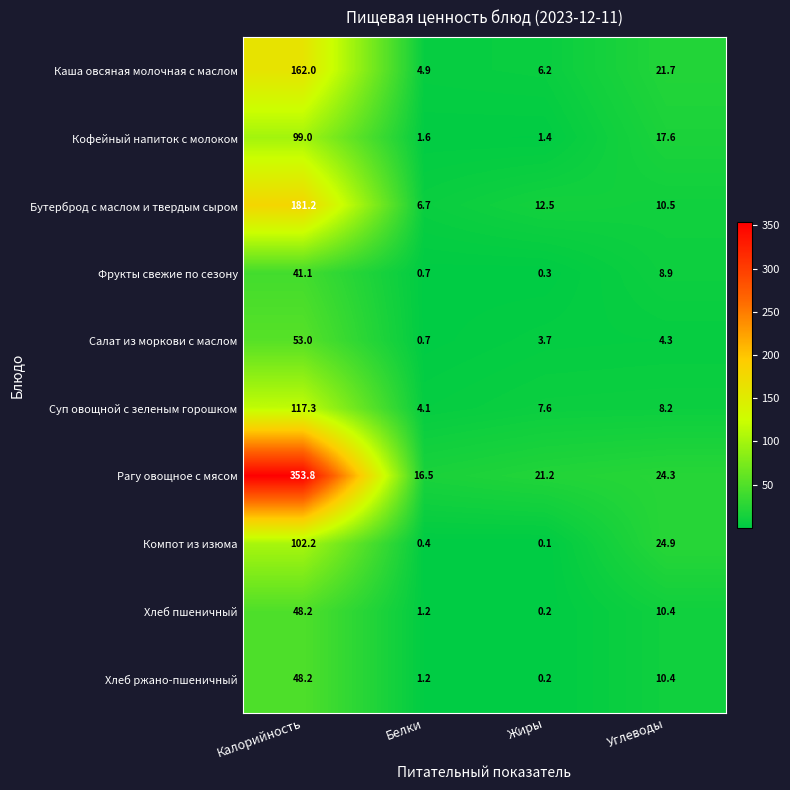

Where is Рагу овощное с мясом nearest to the value 185?

Углеводы